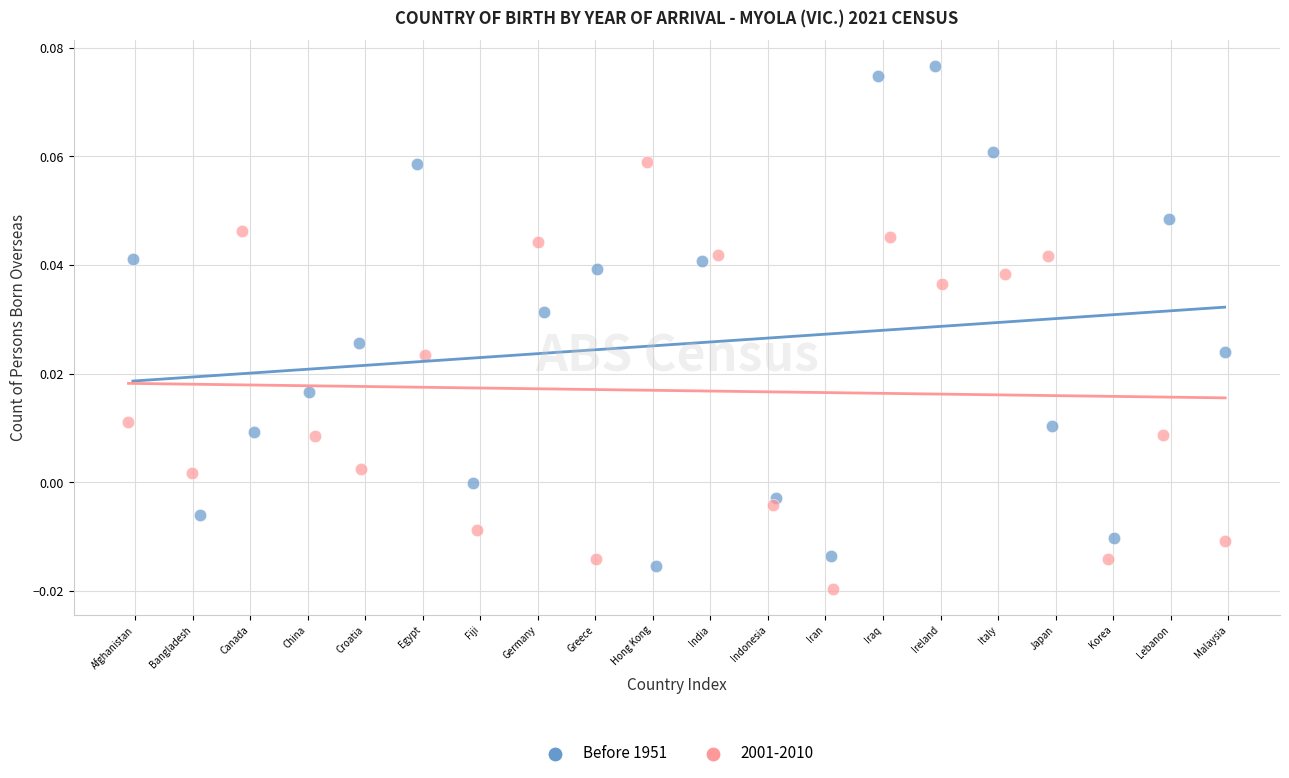

Which series has the widest spread of Y values?

Before 1951